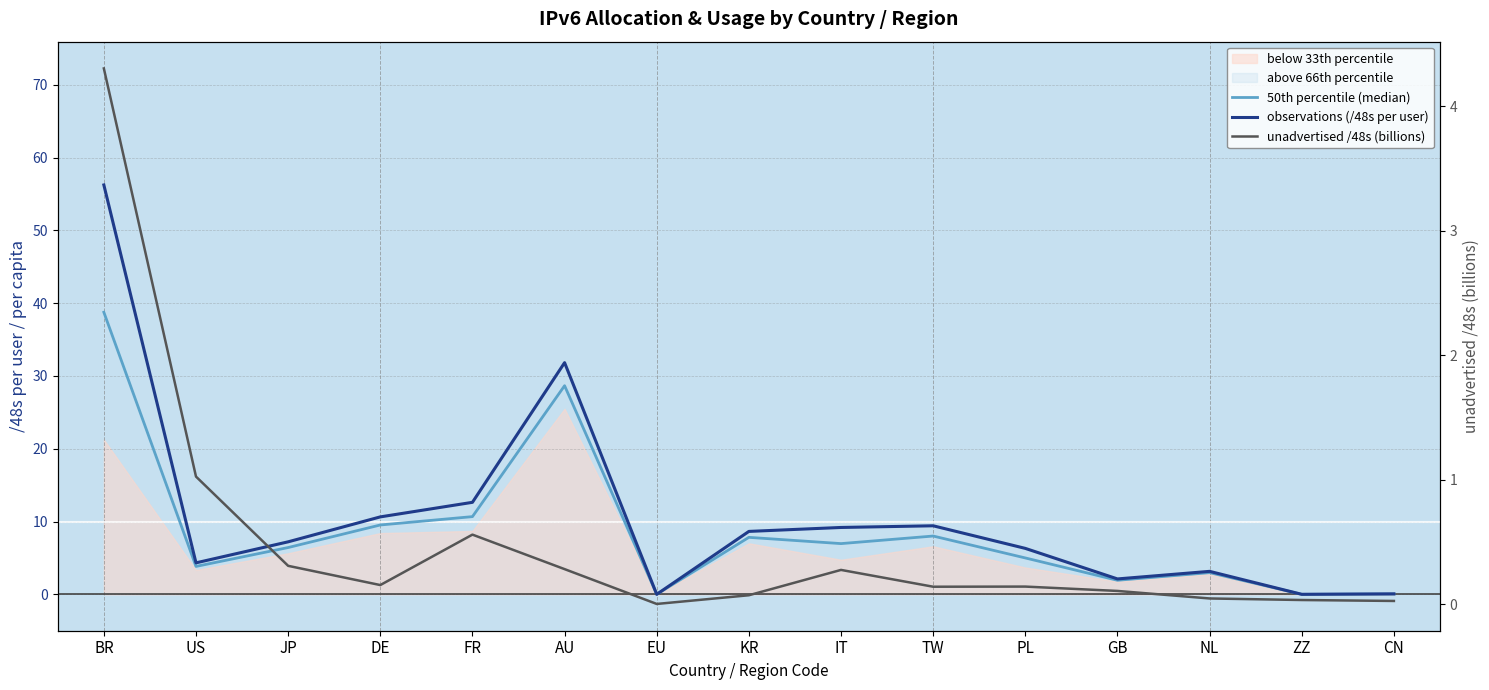

What is the value of the 50th percentile (median) point at the 11th from the left?

5.0